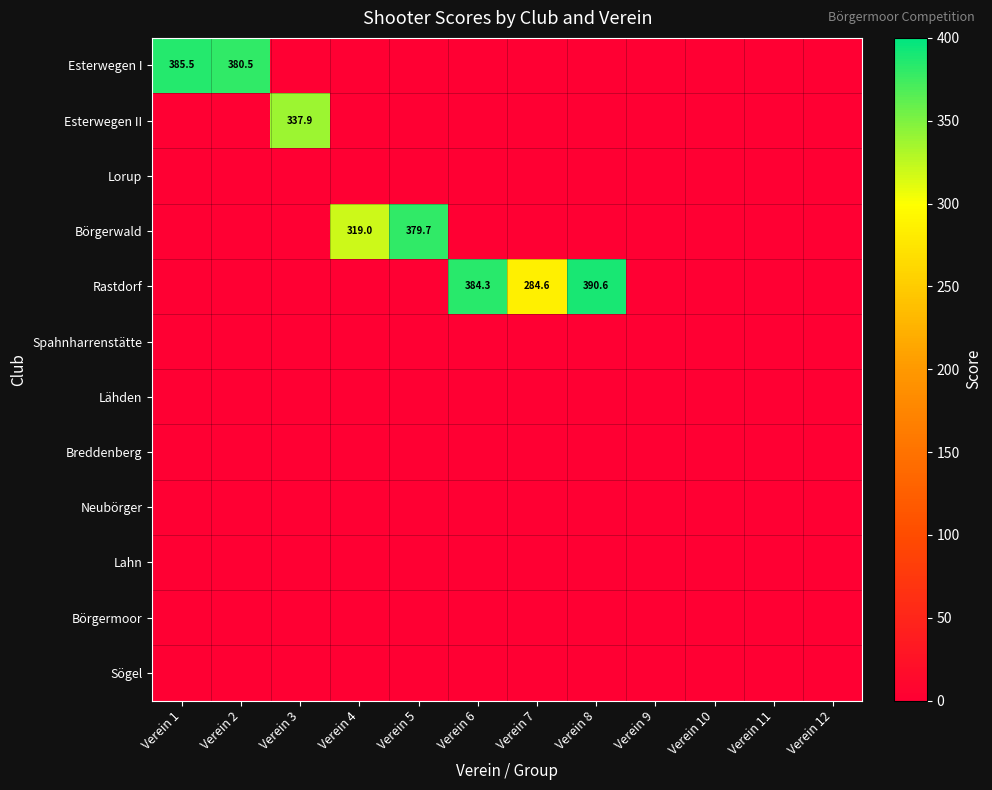

The value of Esterwegen I at Verein 1 is 385.5. True or false?

True